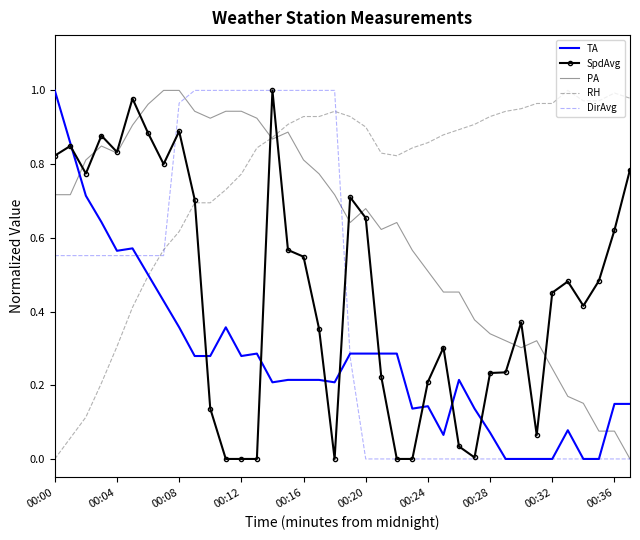

What is the label of the 36th point from the left?

35